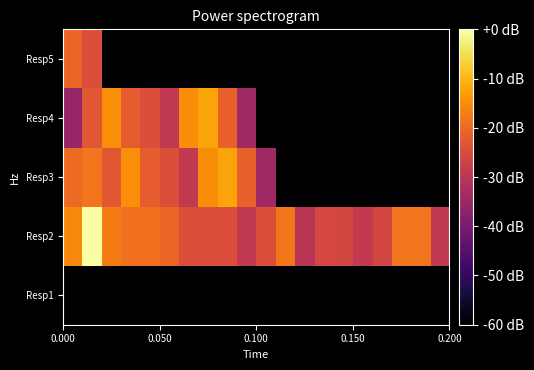

Which series has the widest spread of values?

Resp3